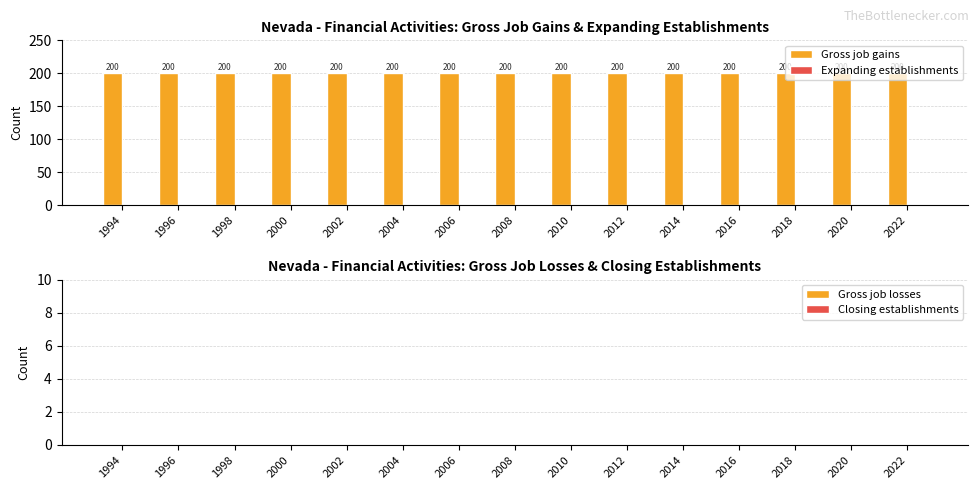

At which label is Expanding establishments closest to 0?

1994